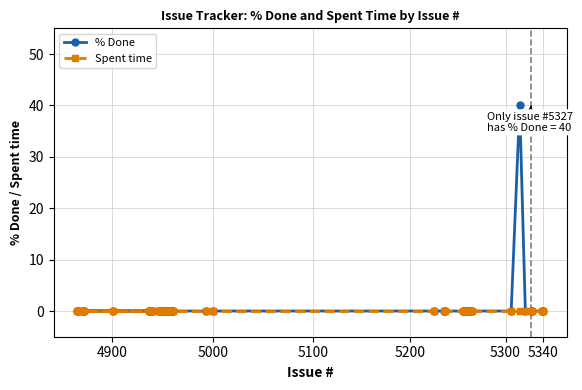

Which series has the largest range (max minus min)?

% Done